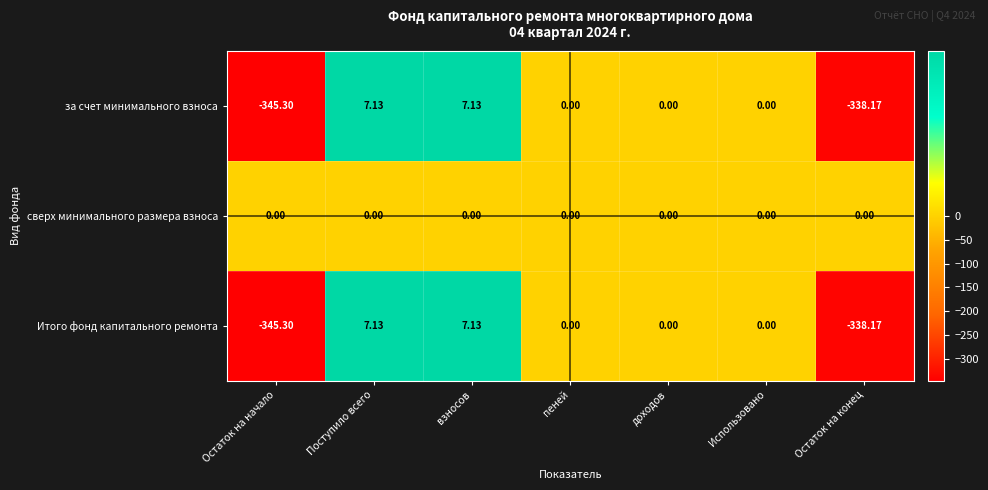

How many categories are shown in the chart?

7